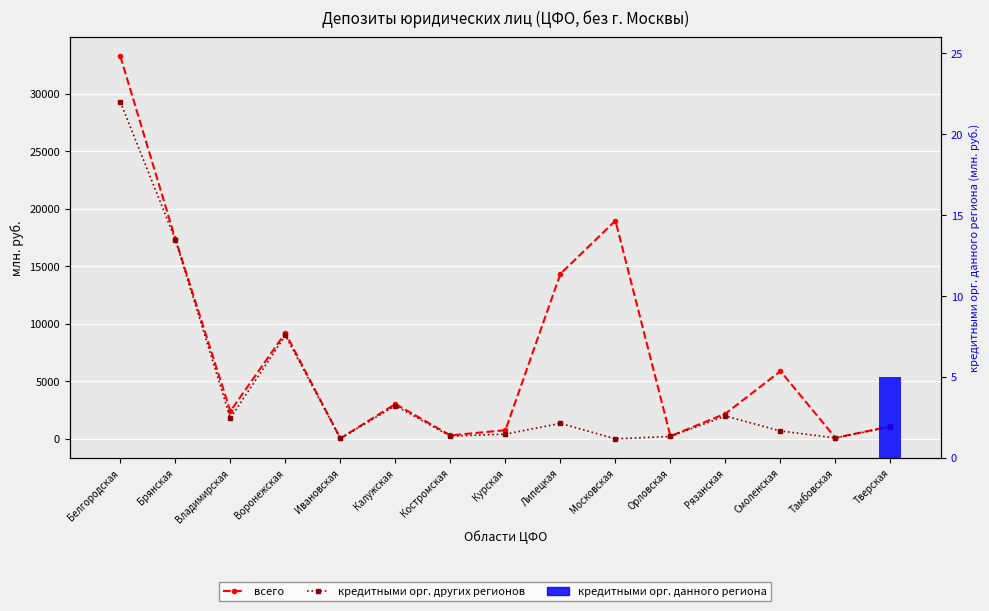

What are all the series names shown in the legend?

всего, кредитными орг. других регионов, кредитными орг. данного региона